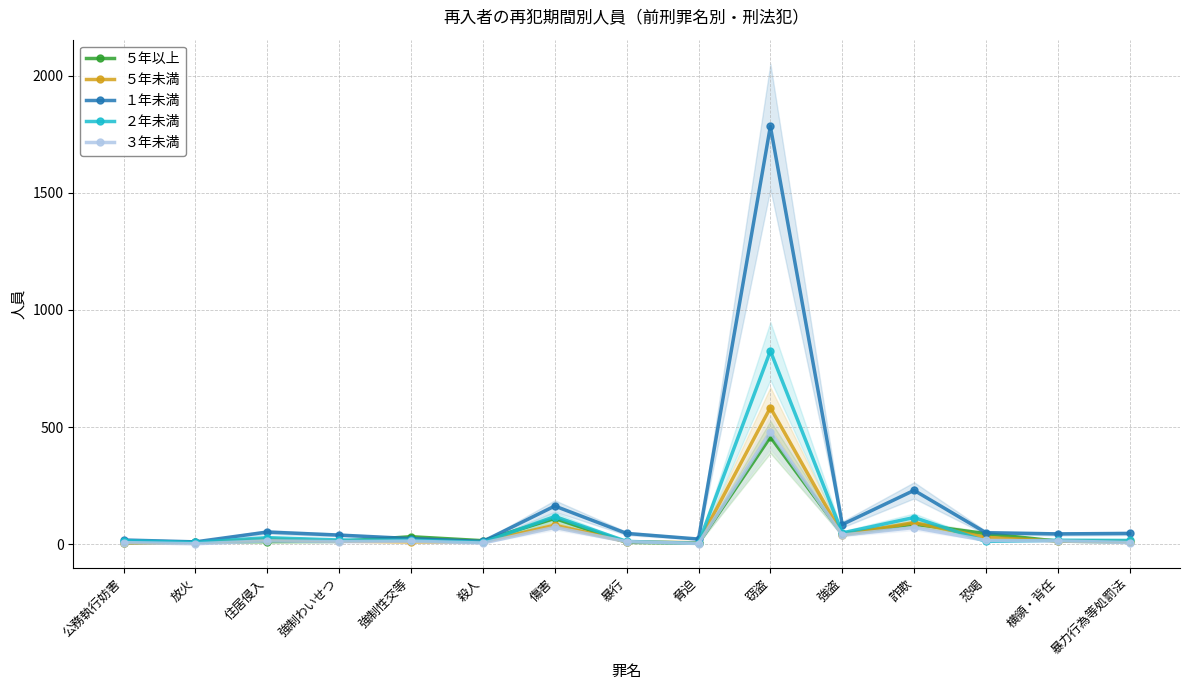

What is the value of the １年未満 point at the 4th from the left?

39